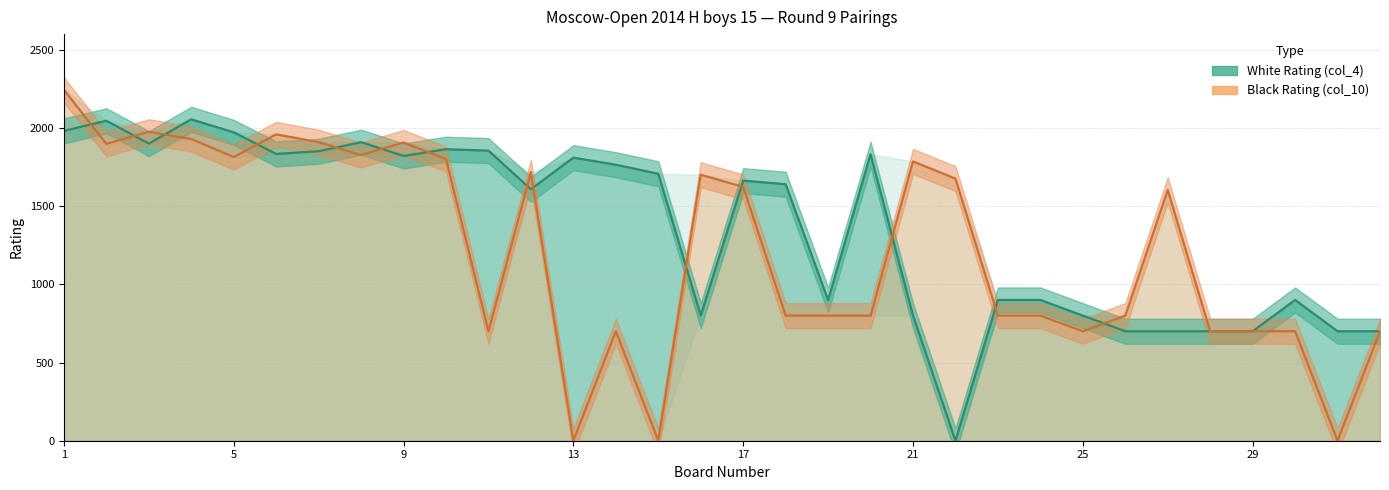

The value of White Rating (col_4) at 22 is 0. True or false?

True